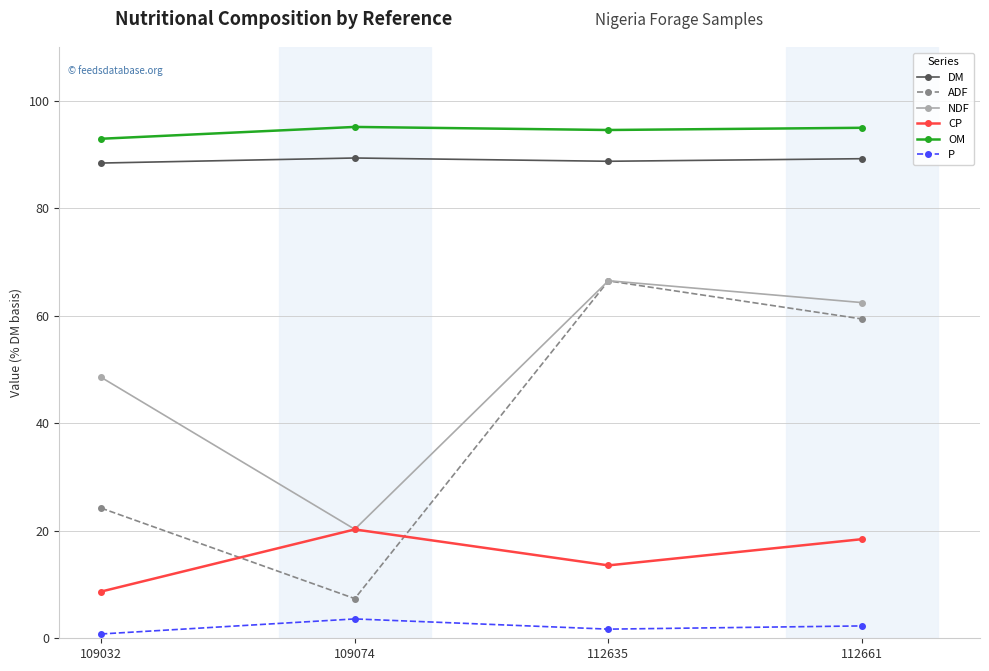

What is the value of the ADF point at the 1st from the left?

24.2